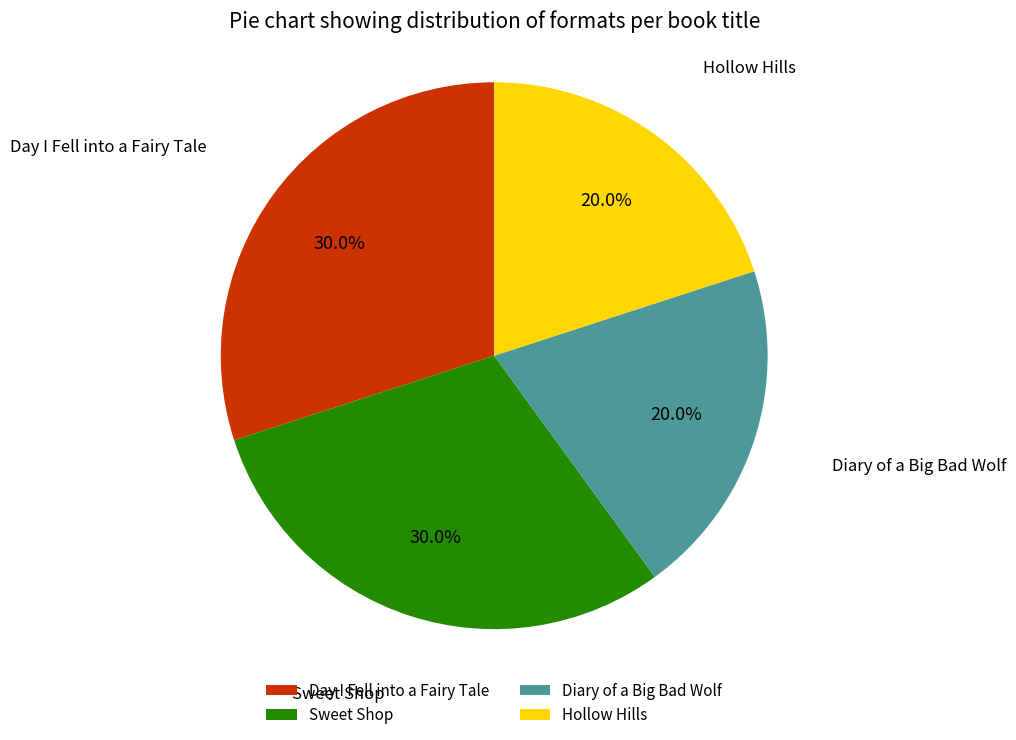

Is Sweet Shop the majority of the pie?

No